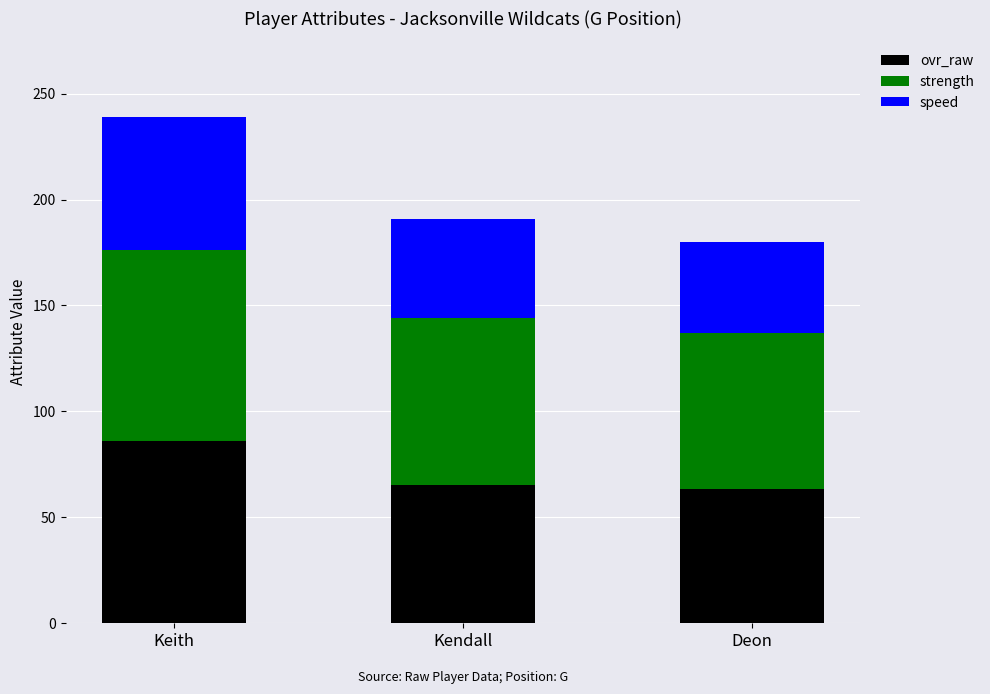

Reading right to left, transcribe the values for ovr_raw.

63	65	86